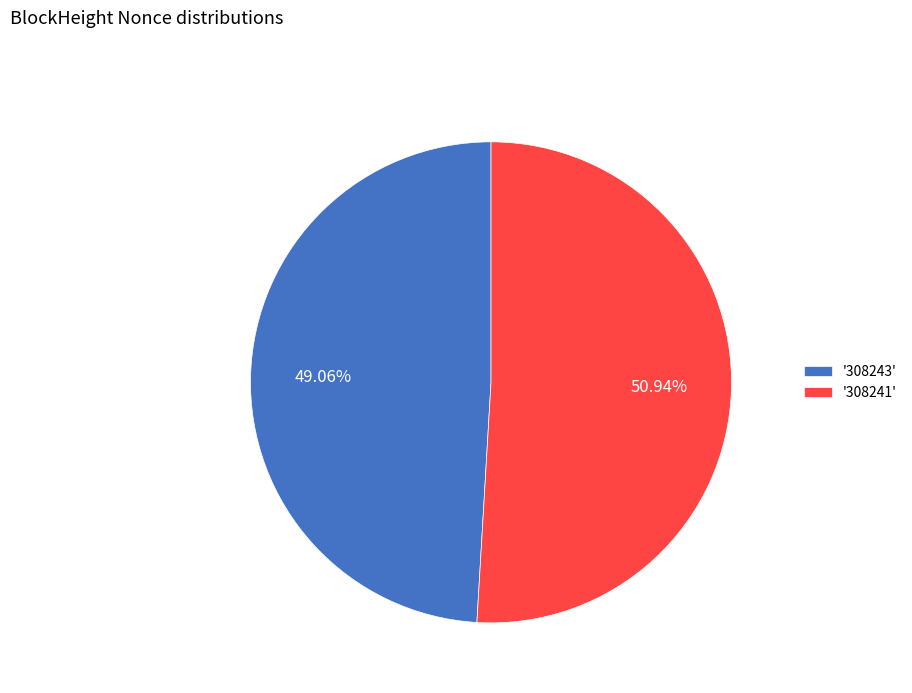

Which slice represents more than half of the pie?

'308241'